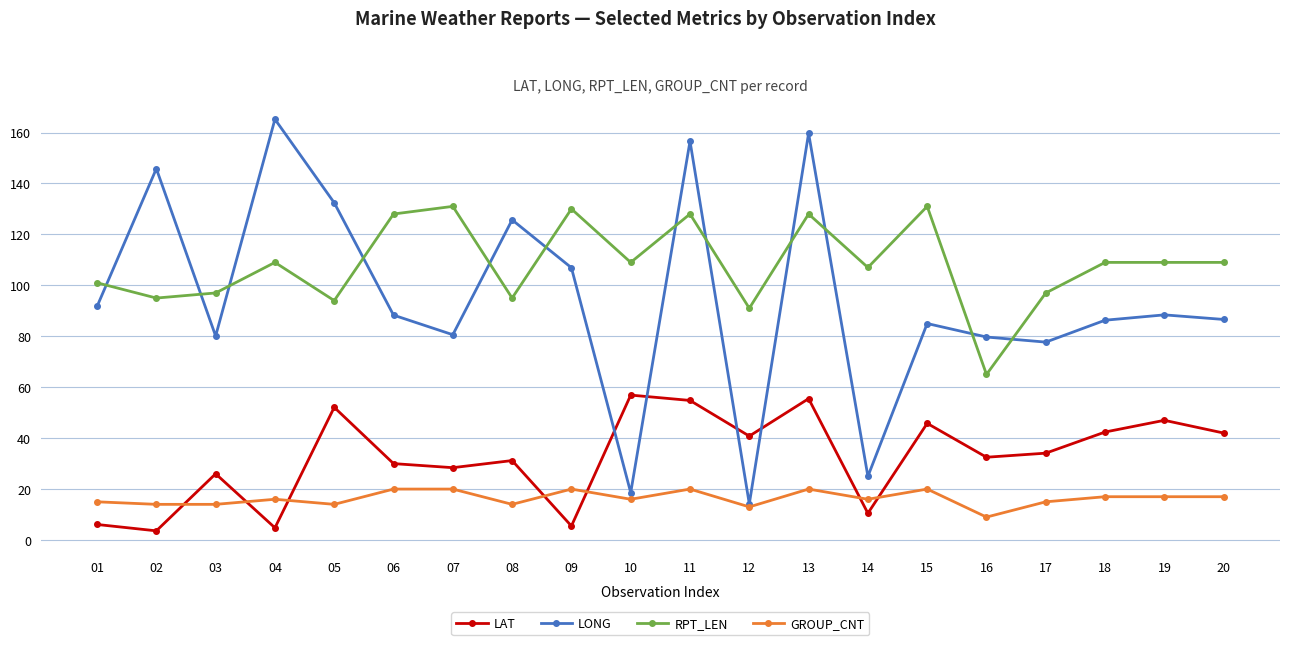

What is the value of the LAT point at the 11th from the left?

54.8